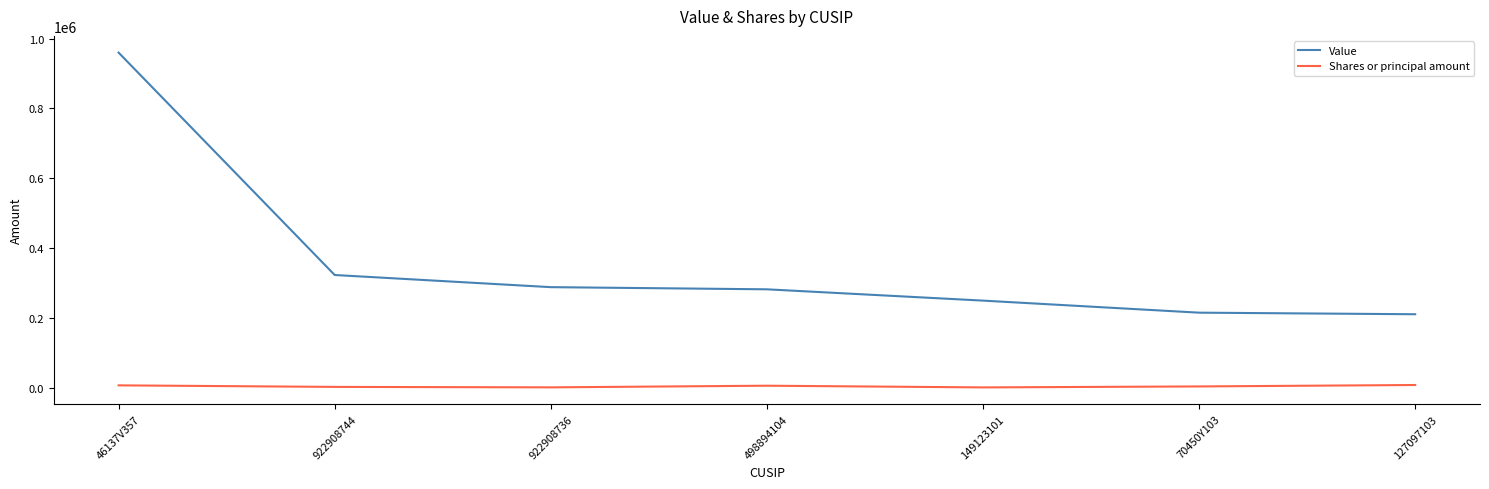

Which series changed the most between 498894104 and 70450Y103?

Value